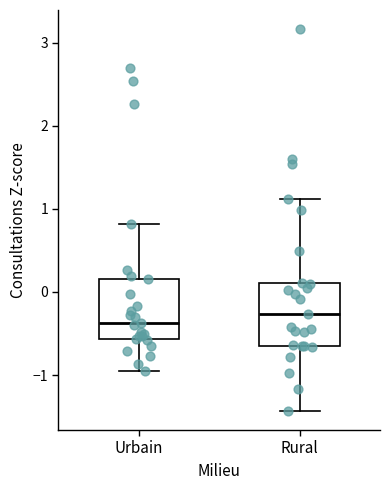

Where is the lower edge of the box for Rural on the y-axis? The values are not printed on the chart, so give them approximately, as read against the axis.

-0.7